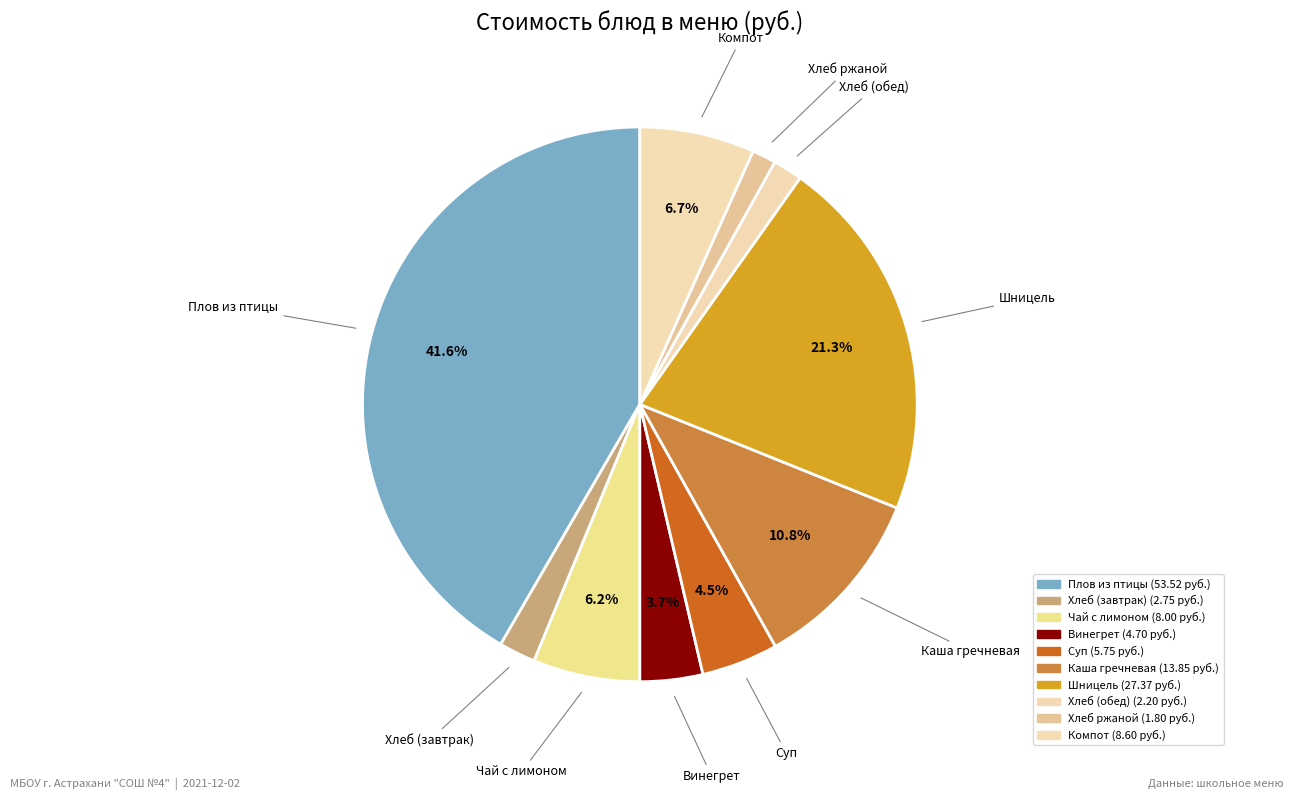

Is there a majority slice in this chart?

No